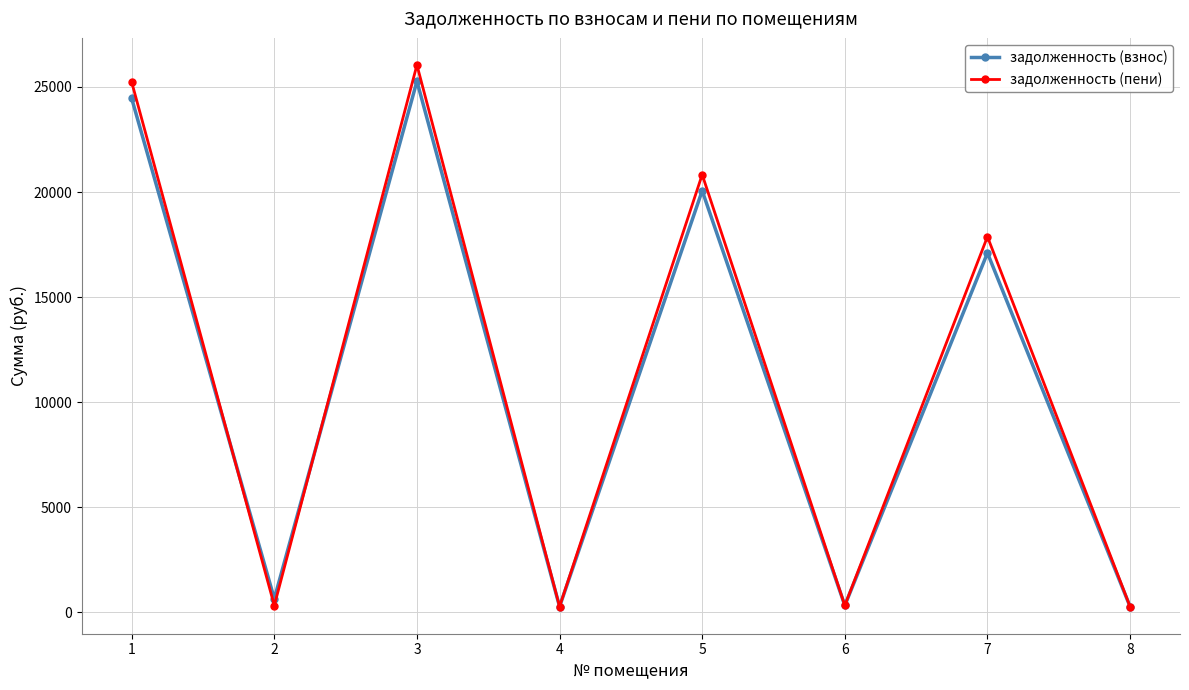

Is it true that задолженность (взнос) equals 37422.8 at 3?

False